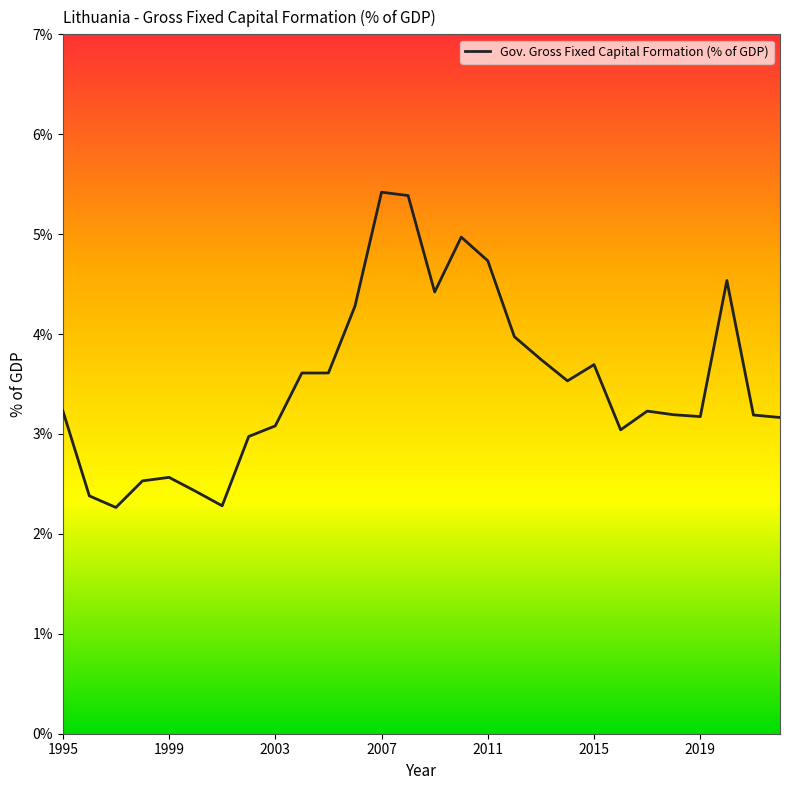

Reading right to left, extract all data points from this chart.

3.2	3.2	4.5	3.2	3.2	3.2	3.0	3.7	3.5	3.7	4.0	4.7	5.0	4.4	5.4	5.4	4.3	3.6	3.6	3.1	3.0	2.3	2.4	2.6	2.5	2.3	2.4	3.2